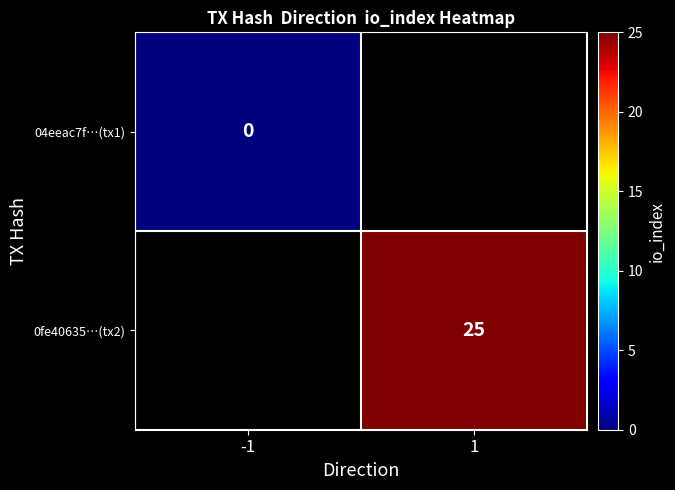

True or false: 0fe40635…(tx2) has a value of 25 at 1.

True